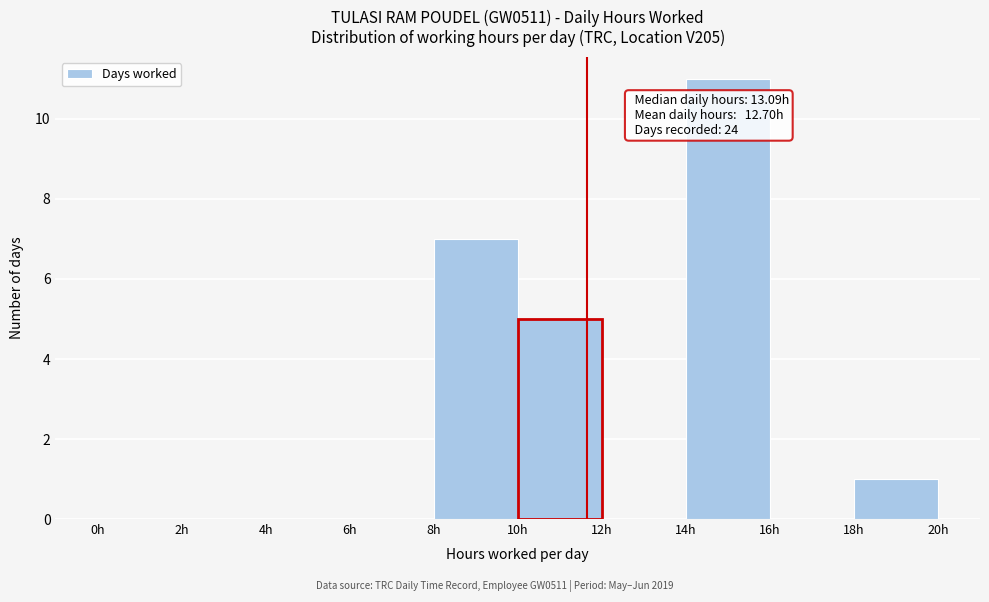

Which range on the x-axis has the tallest bar?

14 to 16